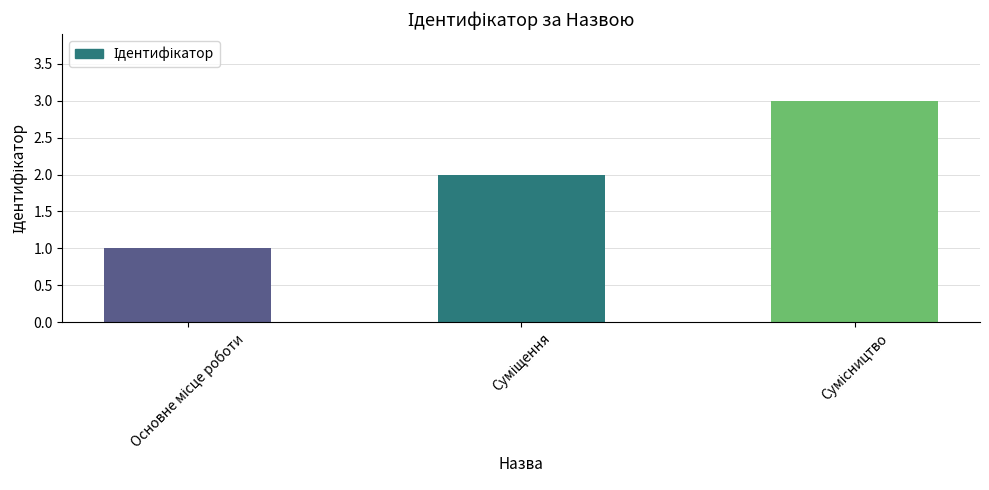

What is the sum of all values?

6